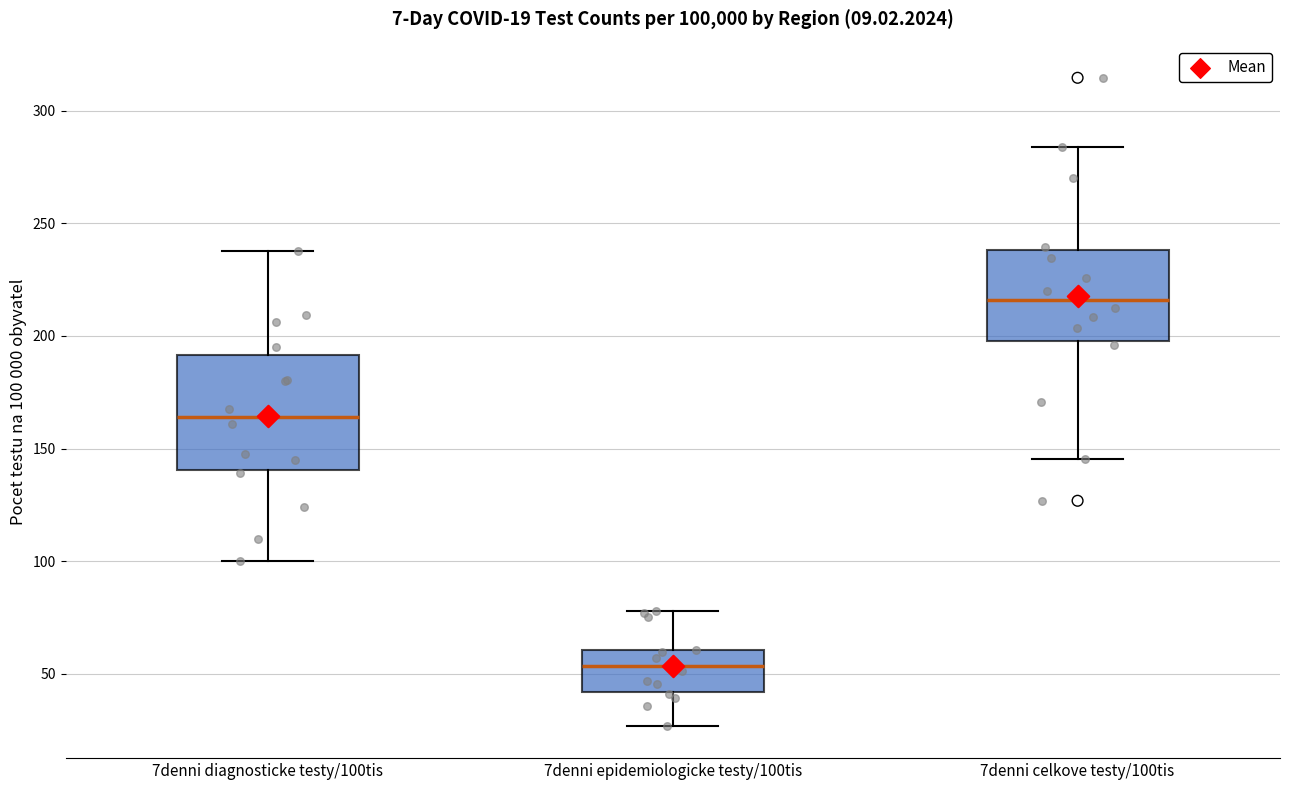

Which box's median line is the highest?

7denni celkove testy/100tis